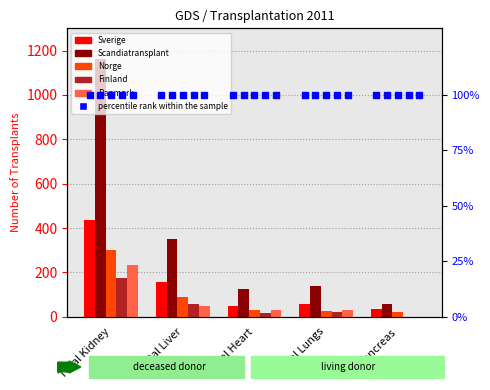

How many series are shown in this chart?

5